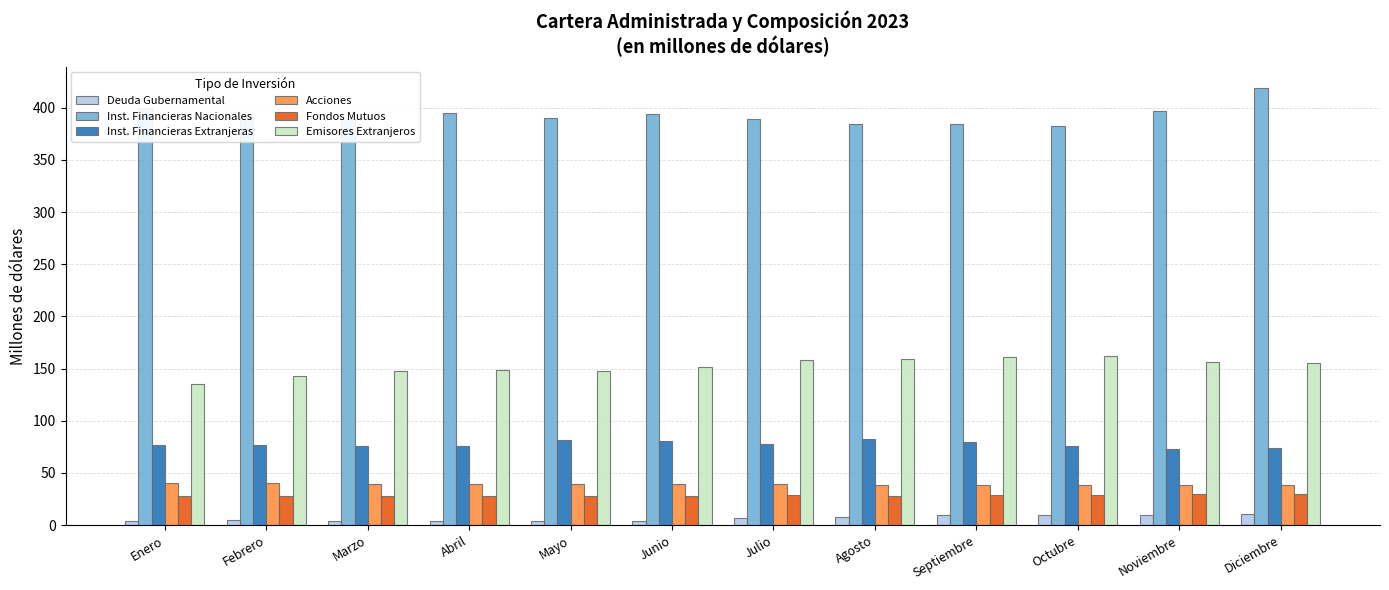

What is the average value of the Fondos Mutuos series?

28.3